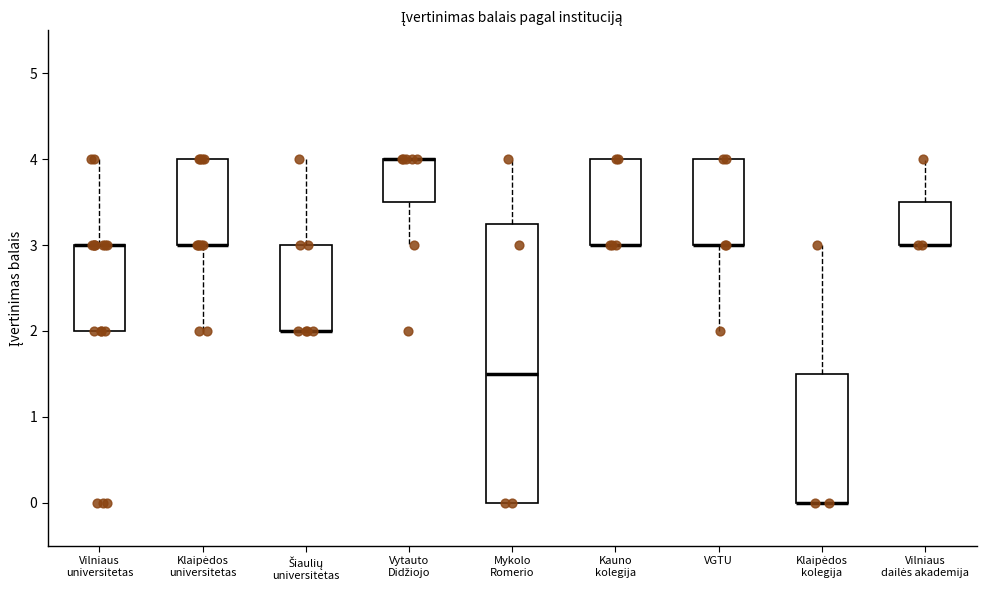

Where does the lower whisker of the box for Klaipėdos universitetas end on the y-axis? The values are not printed on the chart, so give them approximately, as read against the axis.

2.0